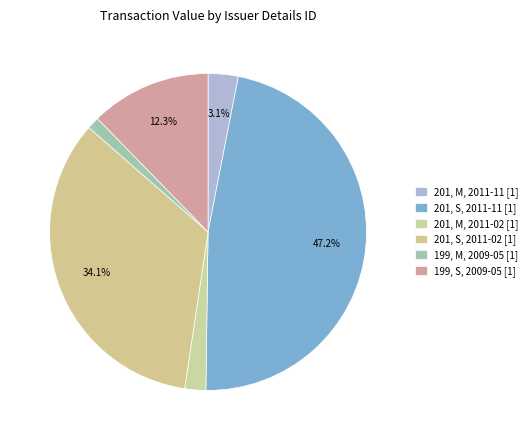

Is there any slice that represents more than half of the pie?

No